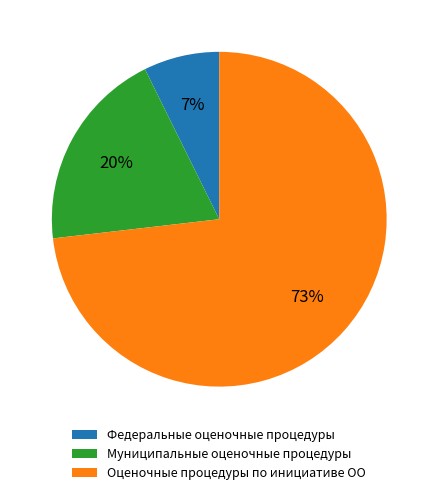

What is the smallest slice in the pie chart?

Федеральные оценочные процедуры